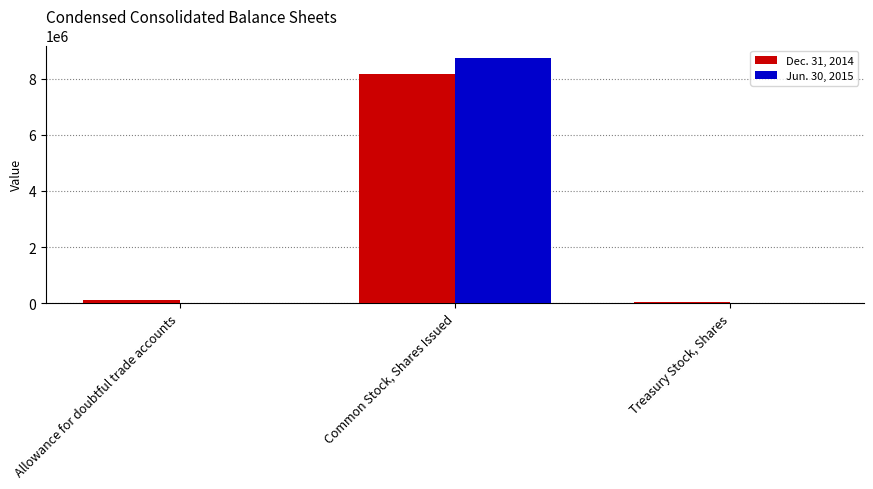

Which series has the largest total across all categories?

Jun. 30, 2015